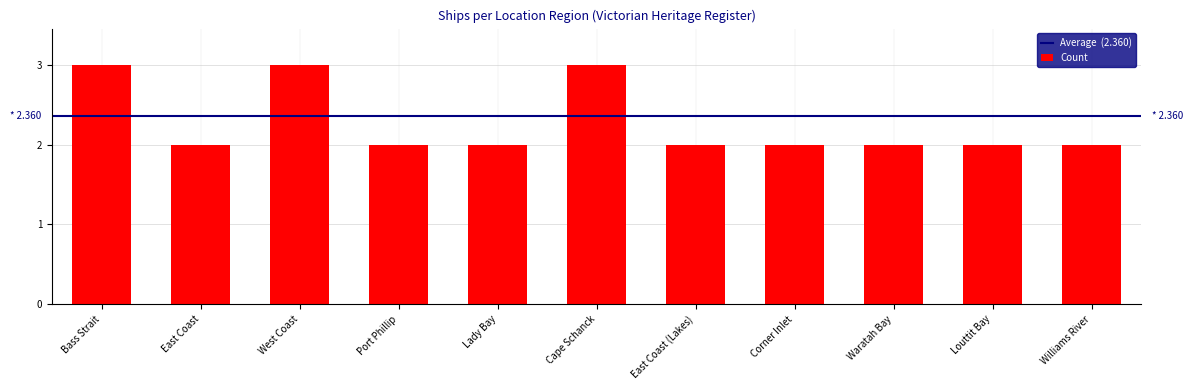

What is the difference between the second highest and second lowest values?

1